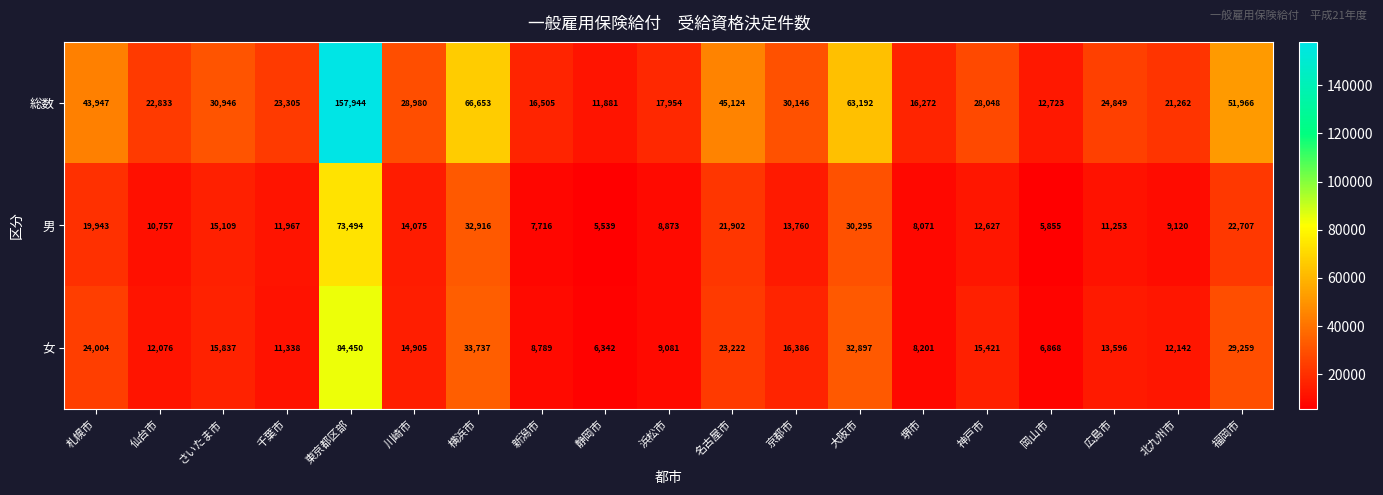

Between 新潟市 and 福岡市, which series saw the biggest shift?

総数